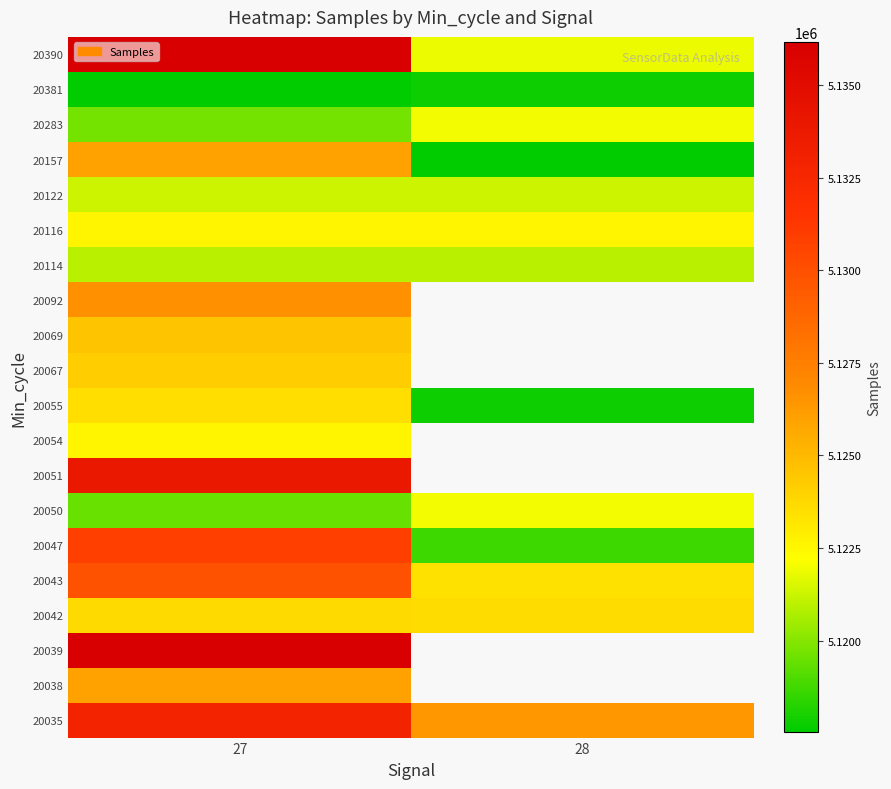

At 28, list the series in order from smallest to largest.

20047, 20043, 20035, 20038, 20039, 20157, 20381, 20114, 20122, 20390, 20050, 20116, 20042, 20051, 20054, 20055, 20067, 20069, 20092, 20283